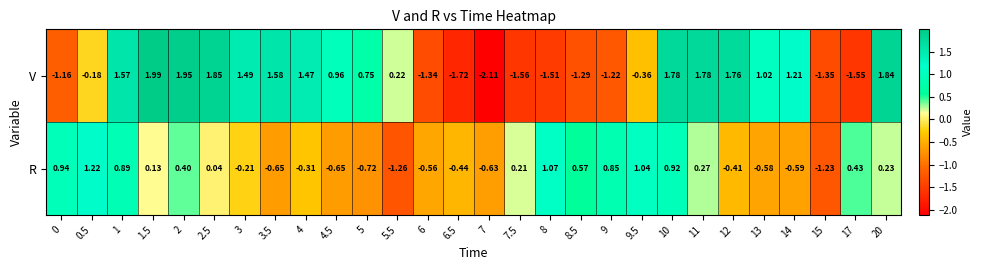

Is the value of R at 6 greater than the value of V at 8.5?

Yes